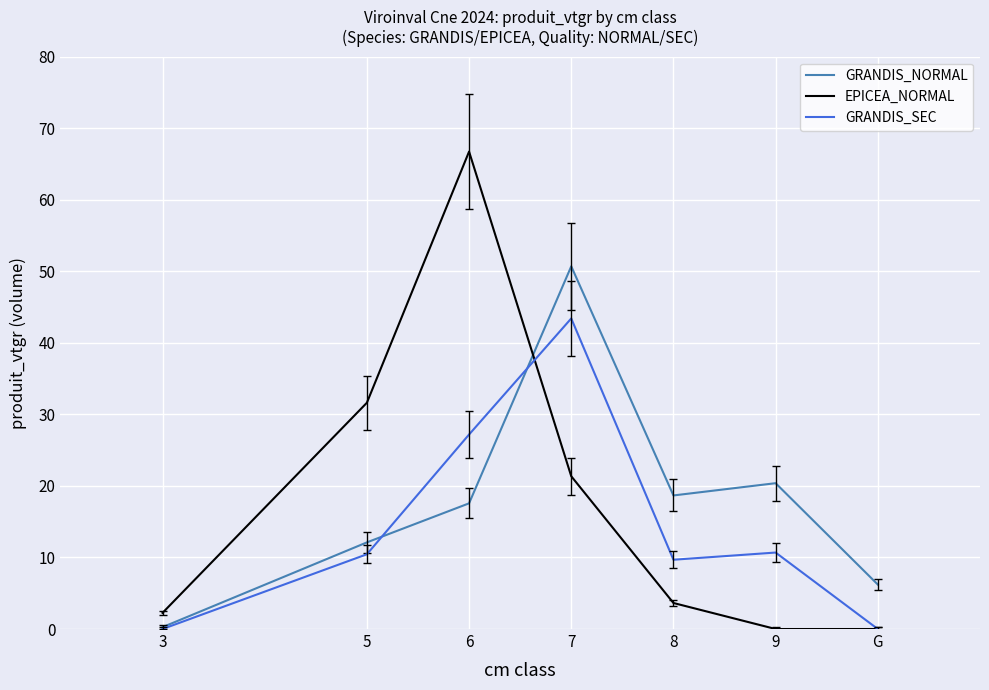

Which series has the largest range (max minus min)?

EPICEA_NORMAL